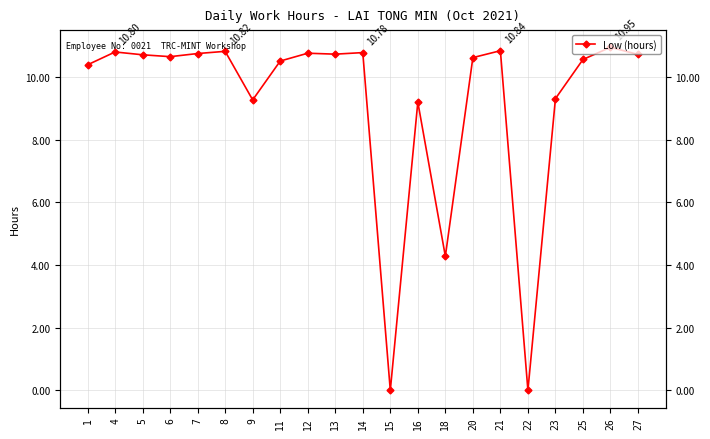

How many lines are shown in the chart?

1